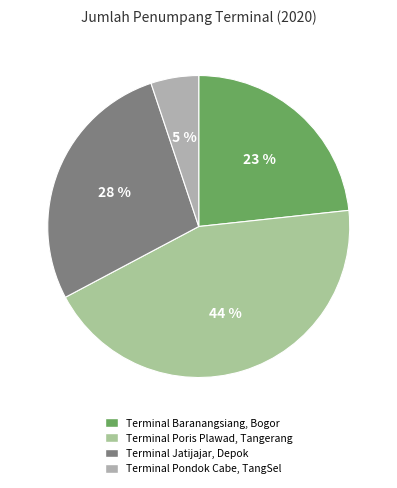

Is it true that Terminal Poris Plawad, Tangerang is 44% of the pie?

True